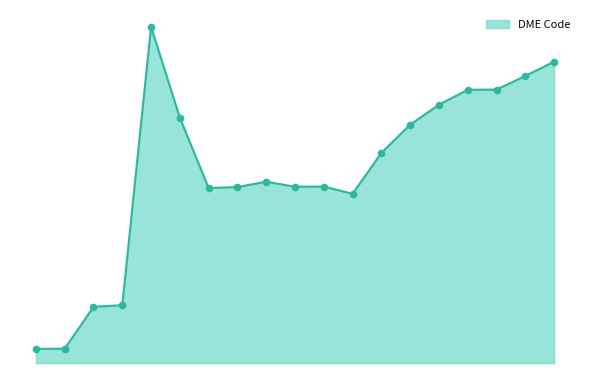

Is this an area chart (filled region under the line)?

Yes